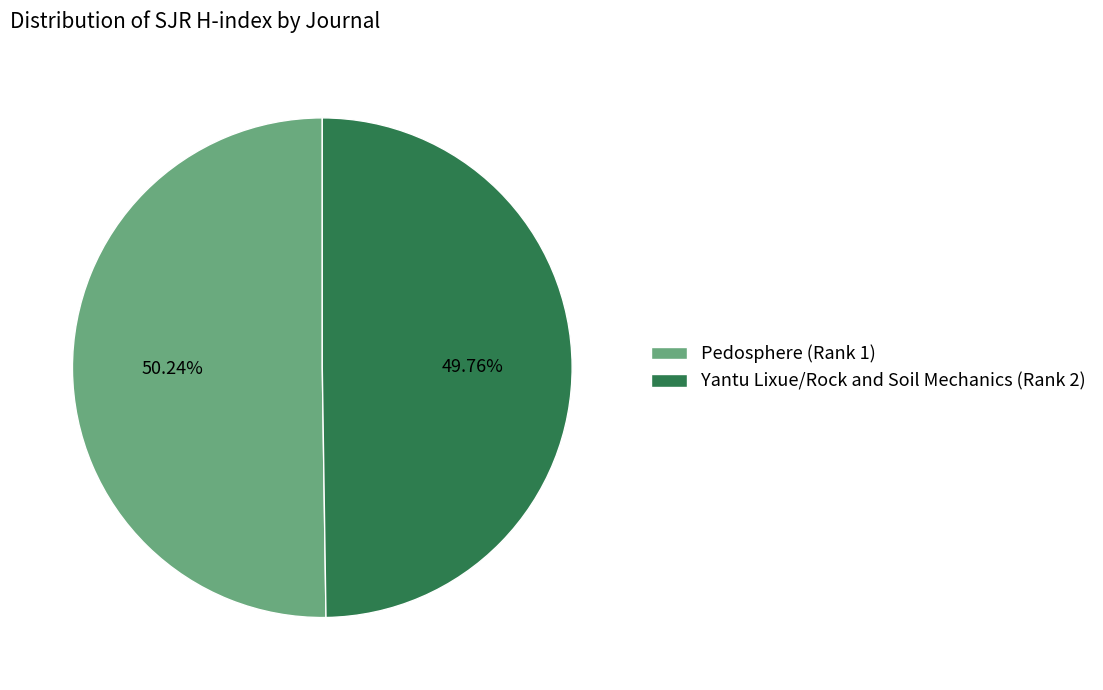

Does any single category account for the majority?

Yes